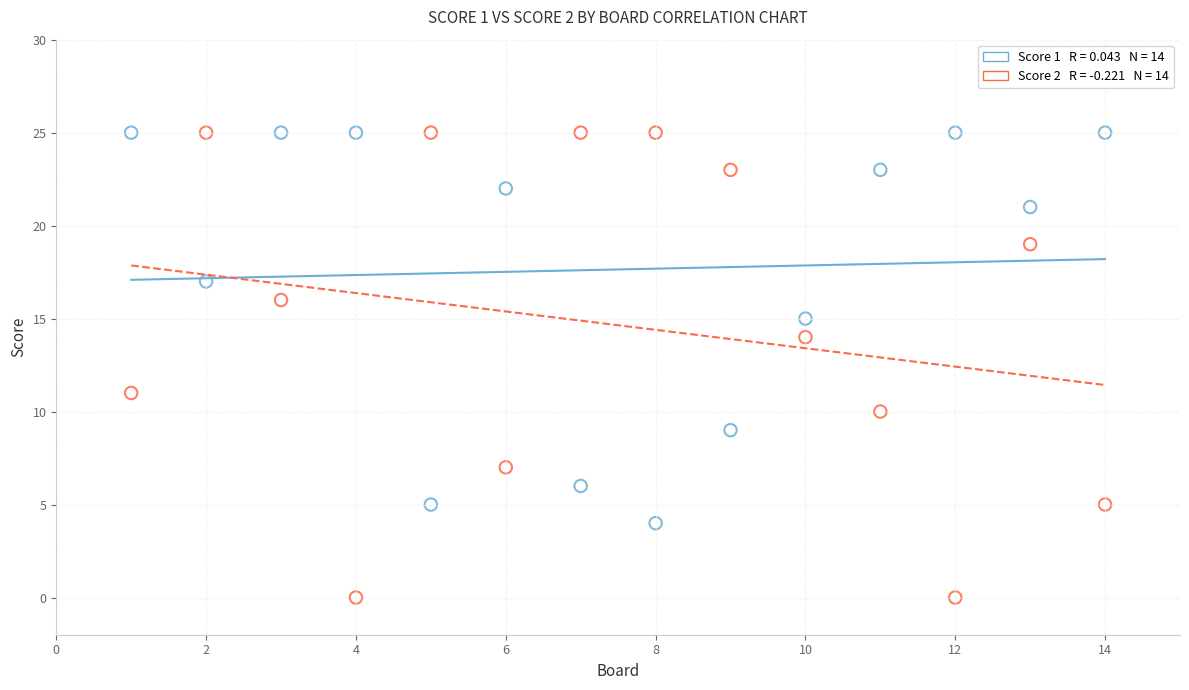

Across all data points, what is the range of X values (max minus min)?

13